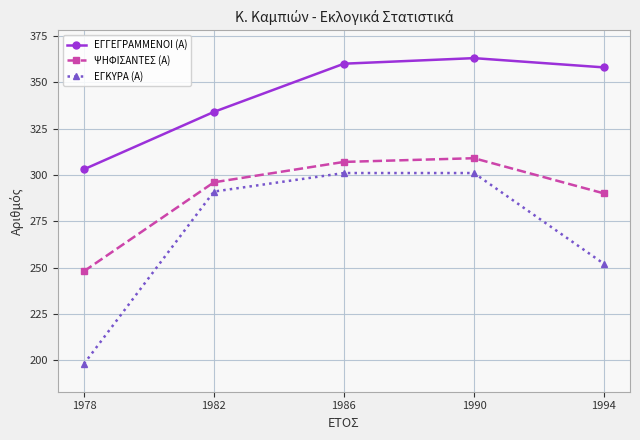

True or false: ΕΓΓΕΓΡΑΜΜΕΝΟΙ (Α) and ΨΗΦΙΣΑΝΤΕΣ (Α) intersect in this chart.

False